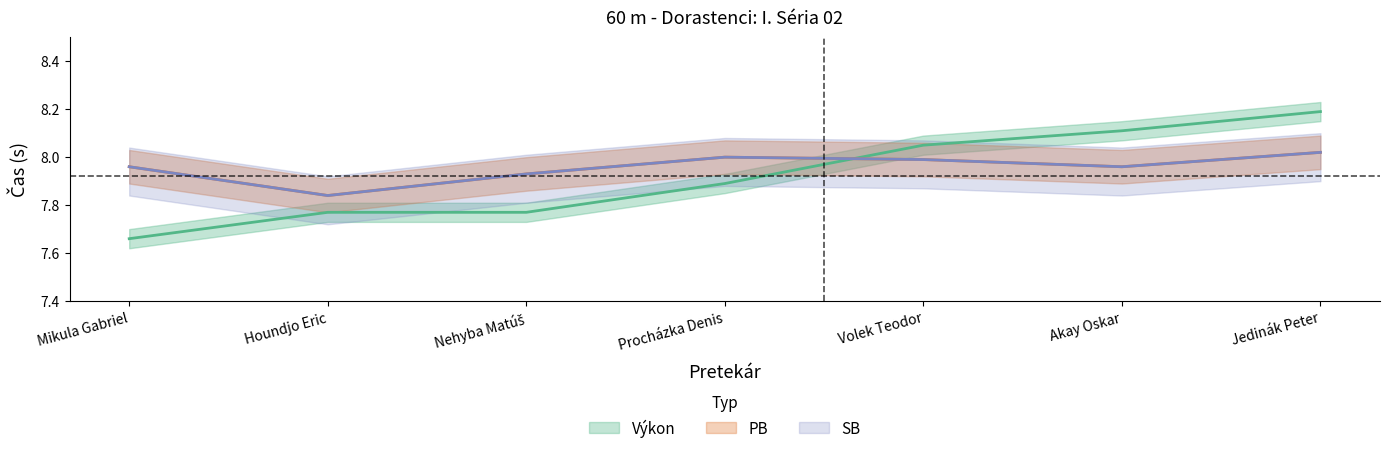

Is it true that PB equals 11.5 at Volek Teodor?

False